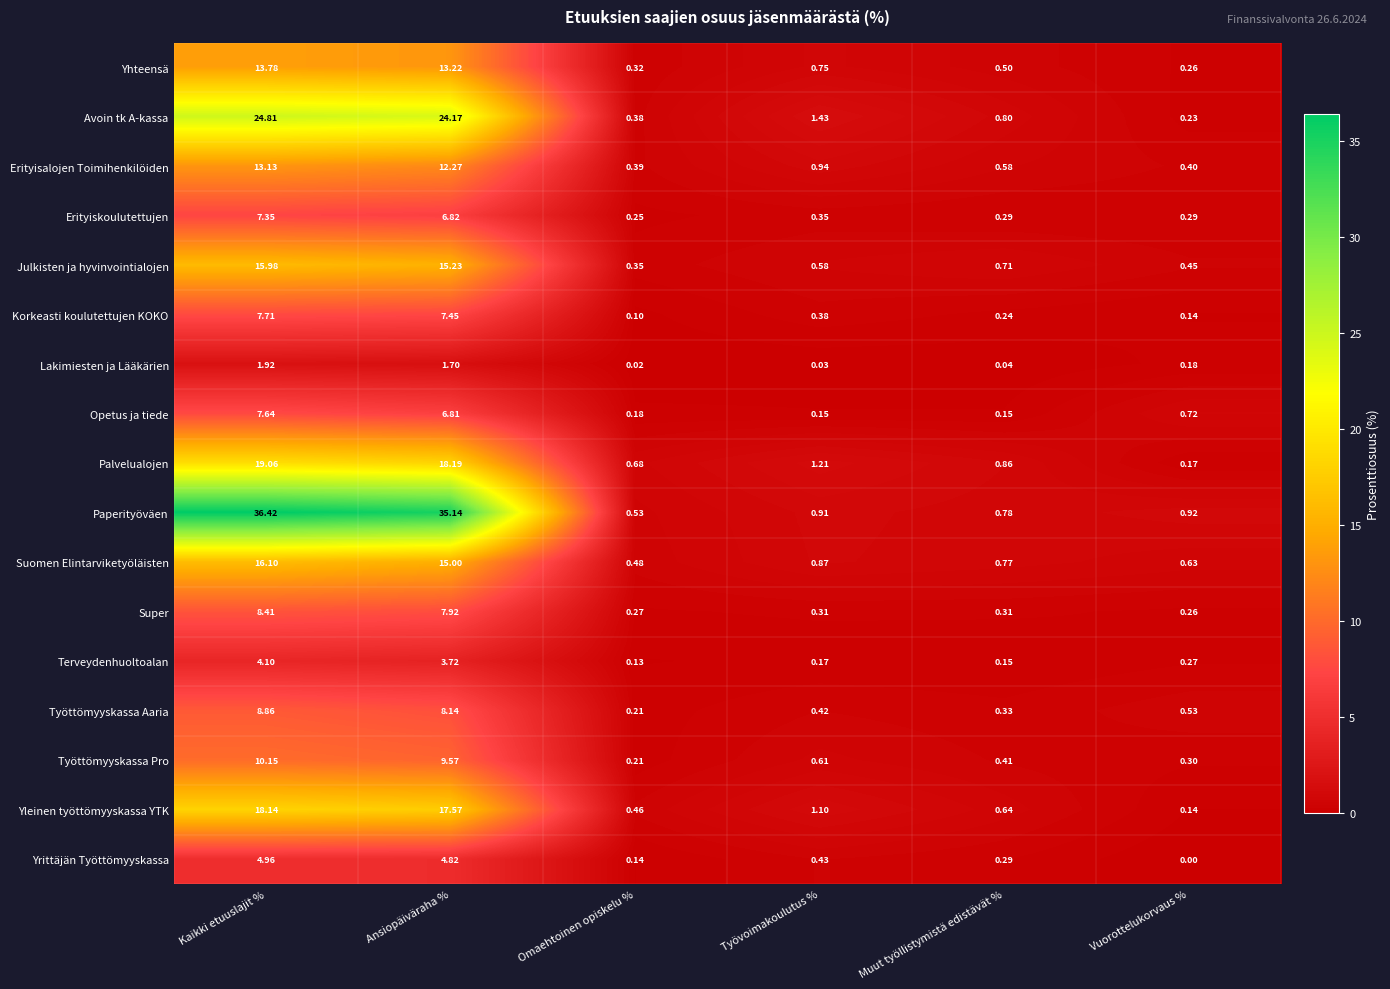

Rank the series by their maximum value, from lowest to highest.

Lakimiesten ja Lääkärien, Terveydenhuoltoalan, Yrittäjän Työttömyyskassa, Erityiskoulutettujen, Opetus ja tiede, Korkeasti koulutettujen KOKO, Super, Työttömyyskassa Aaria, Työttömyyskassa Pro, Erityisalojen Toimihenkilöiden, Yhteensä, Julkisten ja hyvinvointialojen, Suomen Elintarviketyöläisten, Yleinen työttömyyskassa YTK, Palvelualojen, Avoin tk A-kassa, Paperityöväen